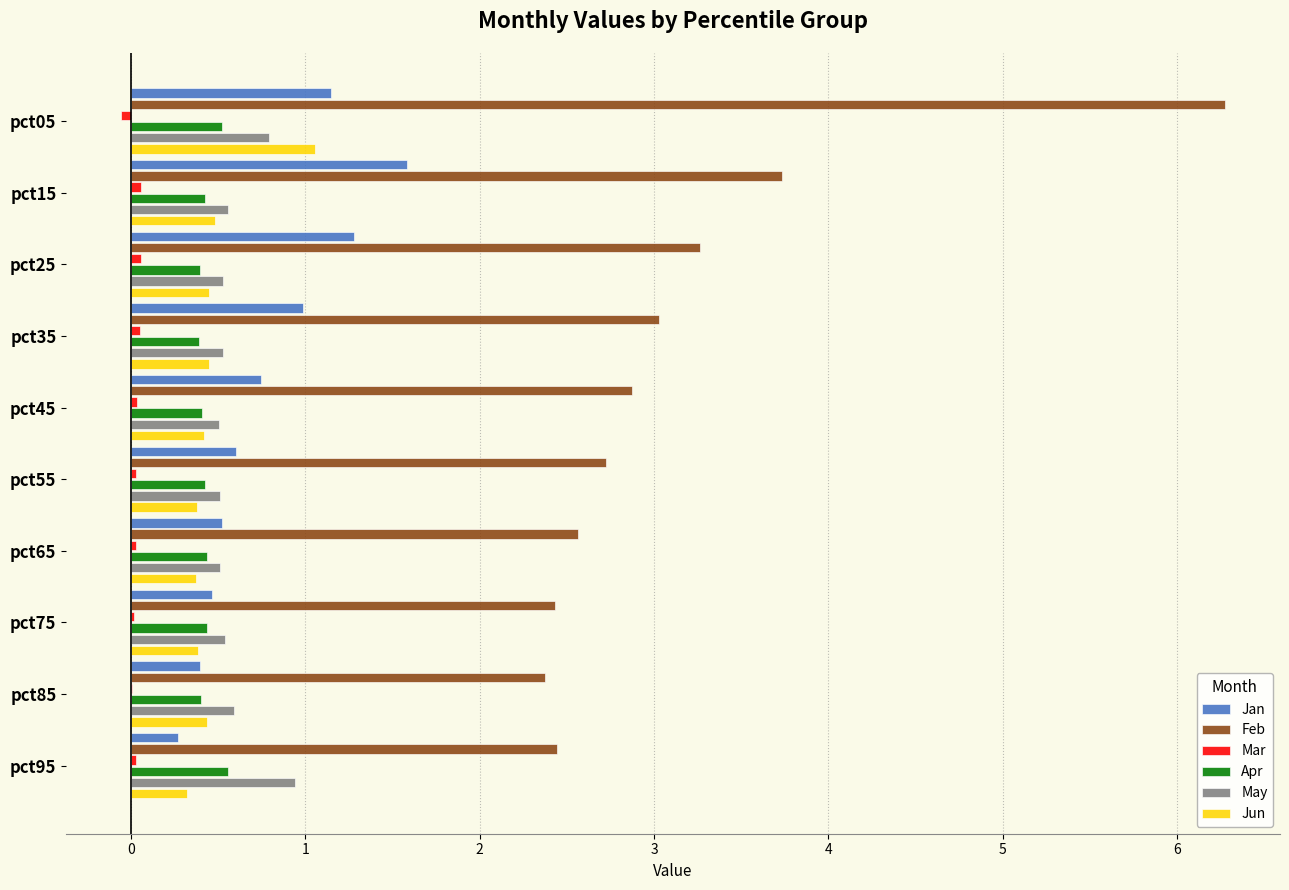

What is the highest value of the Jun series?

1.1